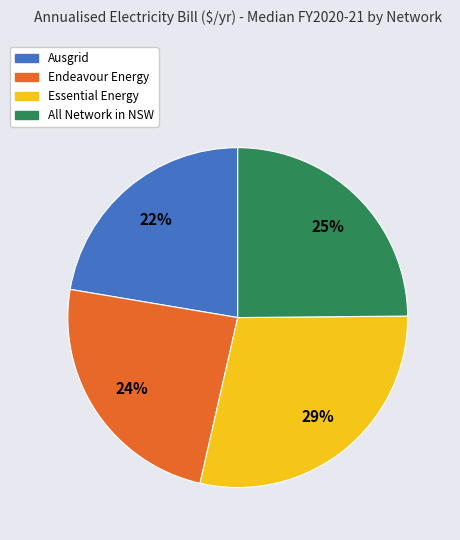

Count the number of slices in the pie.

4